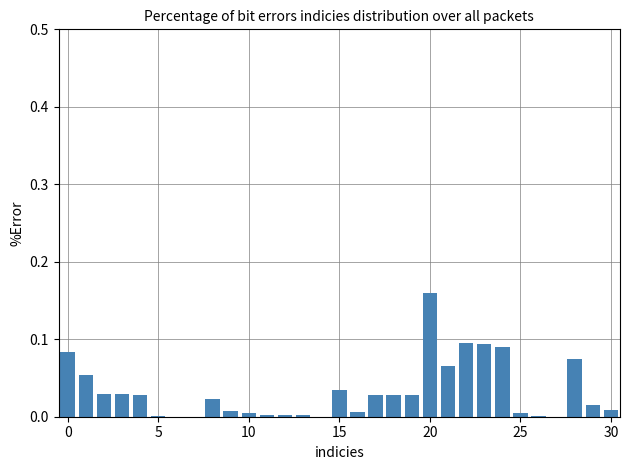

How many categories are shown in the chart?

31